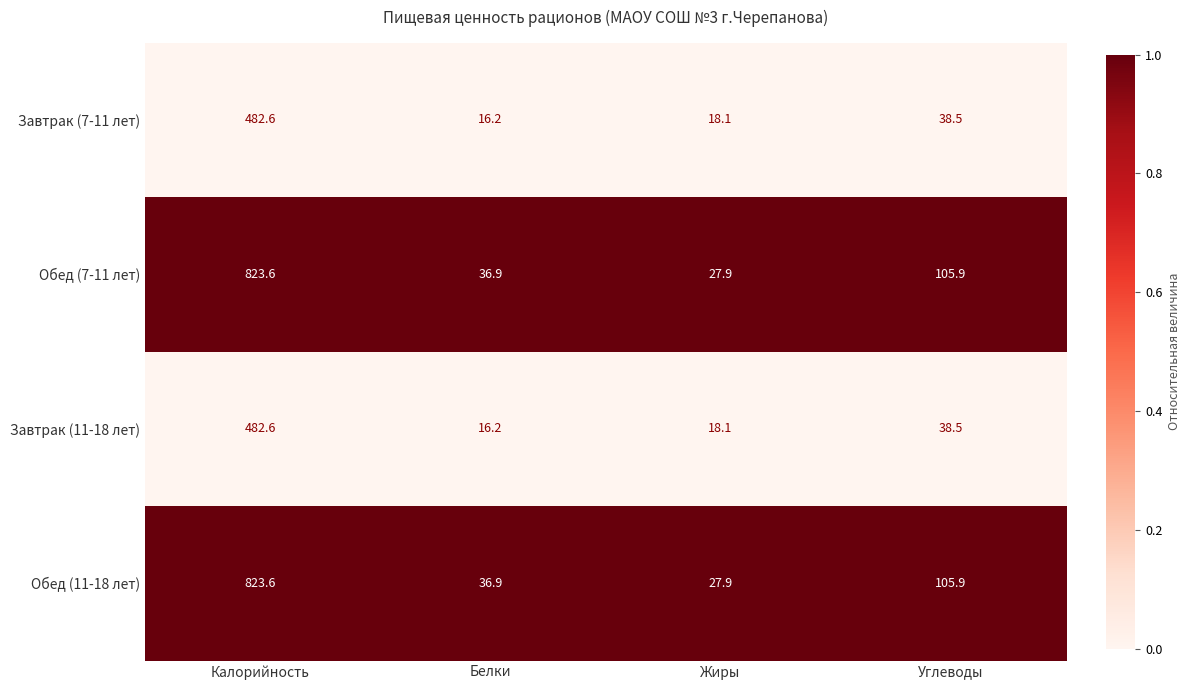

The Завтрак (7-11 лет) series shows 482.6 at Калорийность. True or false?

True